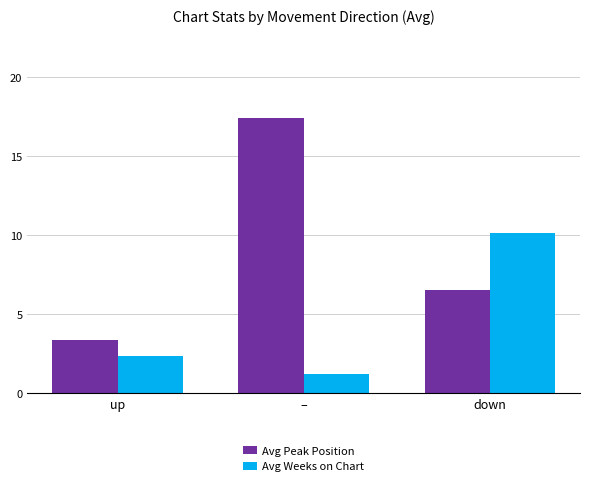

Rank the series by their average value, from lowest to highest.

Avg Weeks on Chart, Avg Peak Position